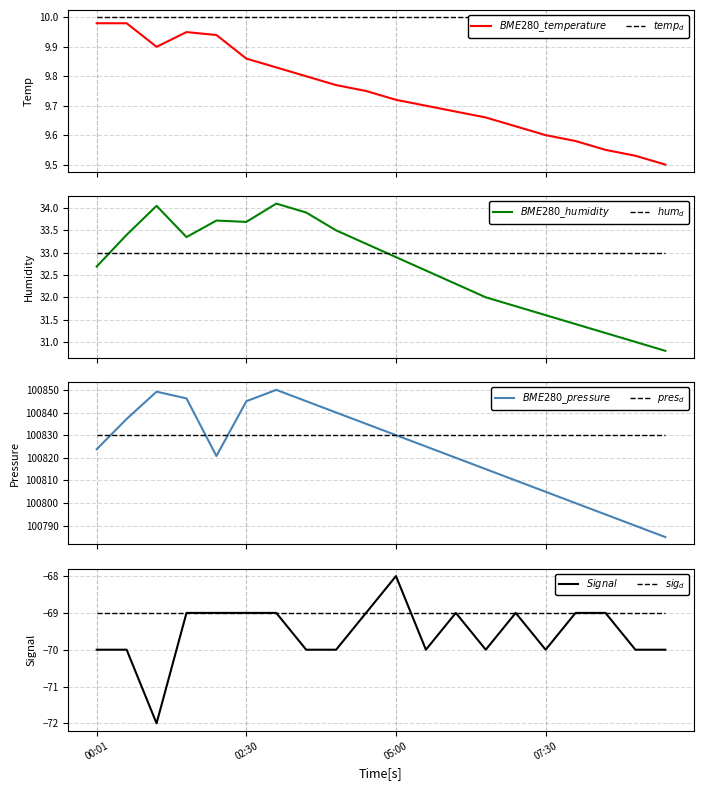

At which category is the sum across all series the highest?

03:00